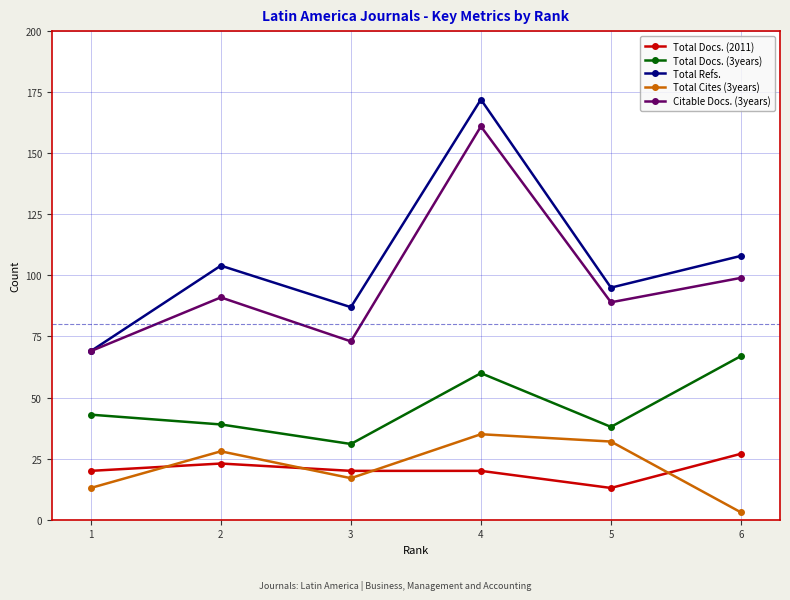

True or false: Total Docs. (2011) and Total Refs. intersect in this chart.

False